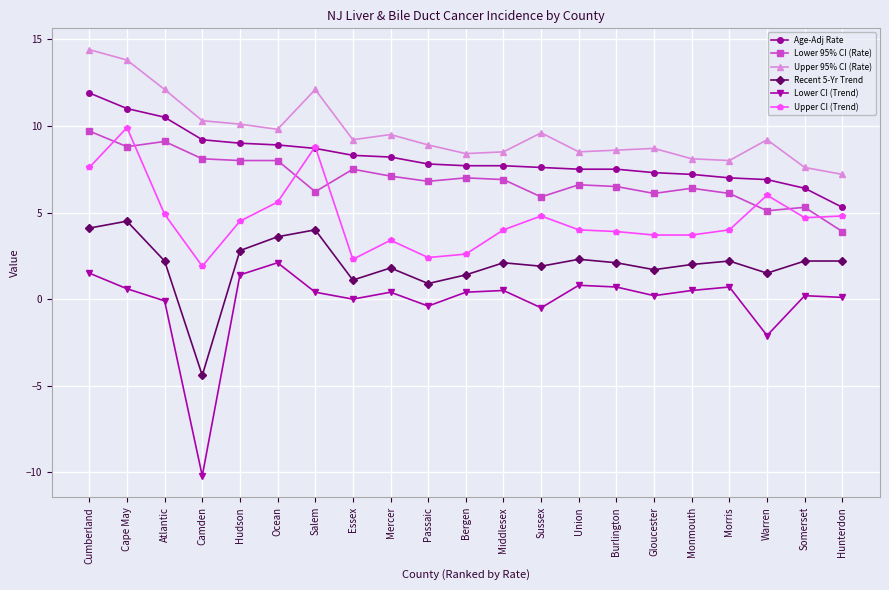

What is the minimum value shown in the chart?

-10.2